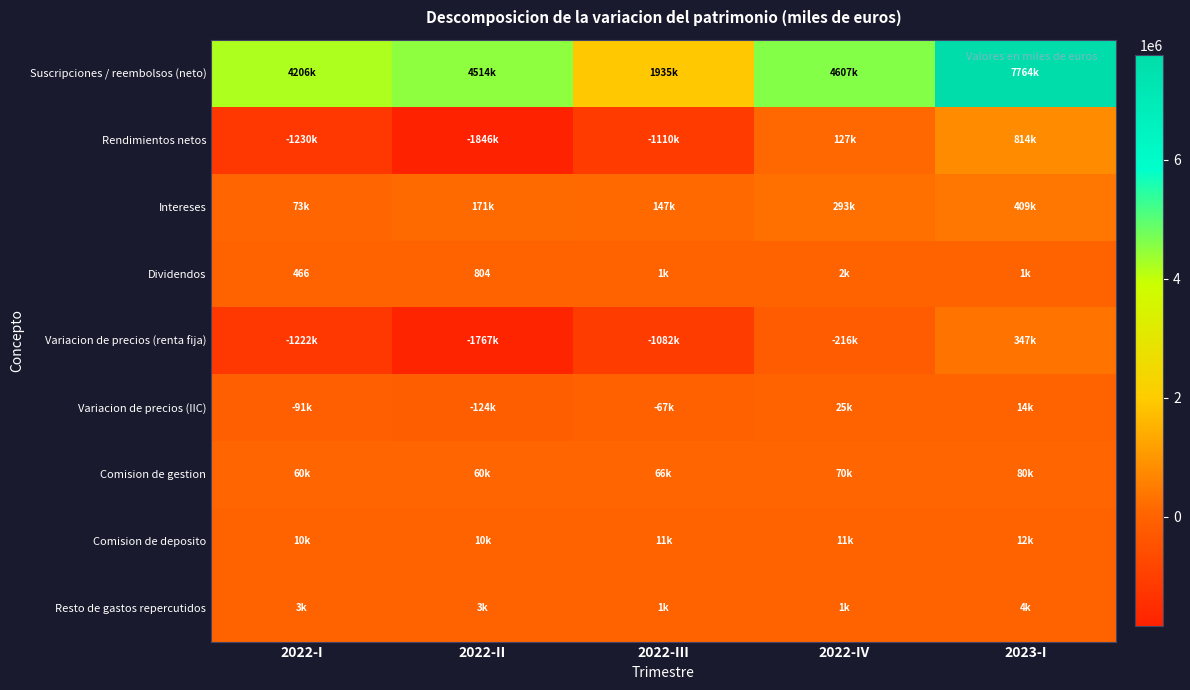

Rank the series at 2022-III from highest to lowest value.

Suscripciones / reembolsos (neto), Intereses, Comision de gestion, Comision de deposito, Resto de gastos repercutidos, Dividendos, Variacion de precios (IIC), Variacion de precios (renta fija), Rendimientos netos